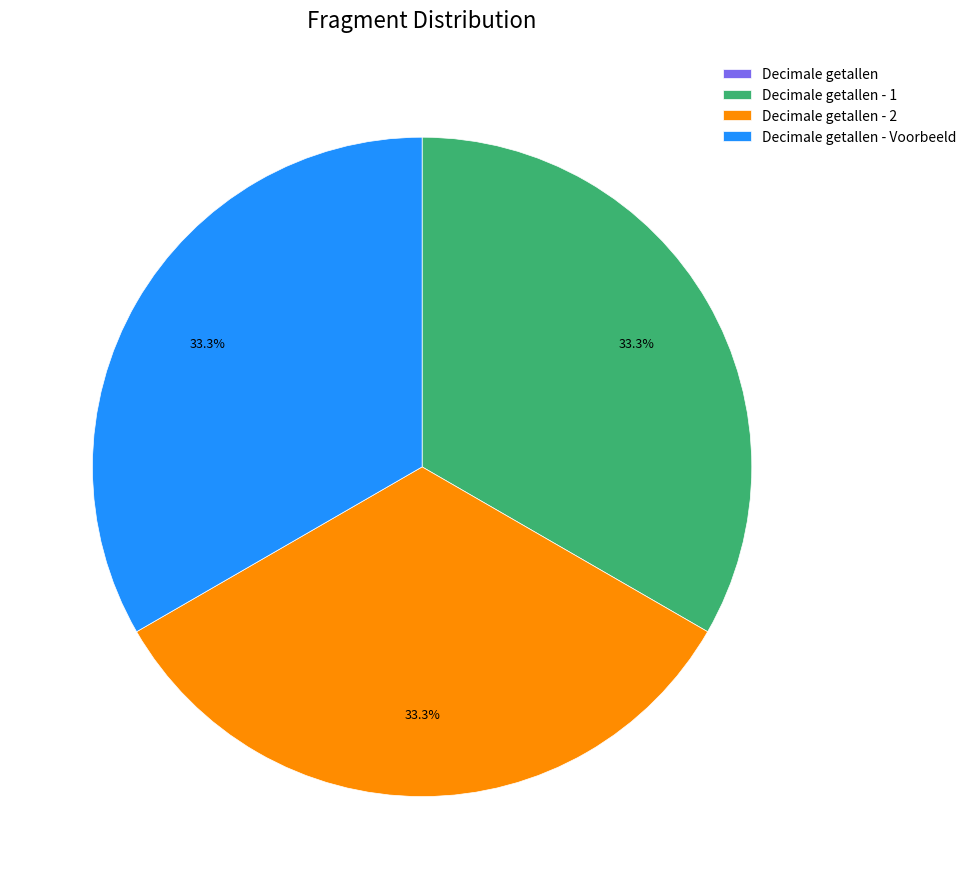

To the nearest percent, what is the average slice percentage?

25%